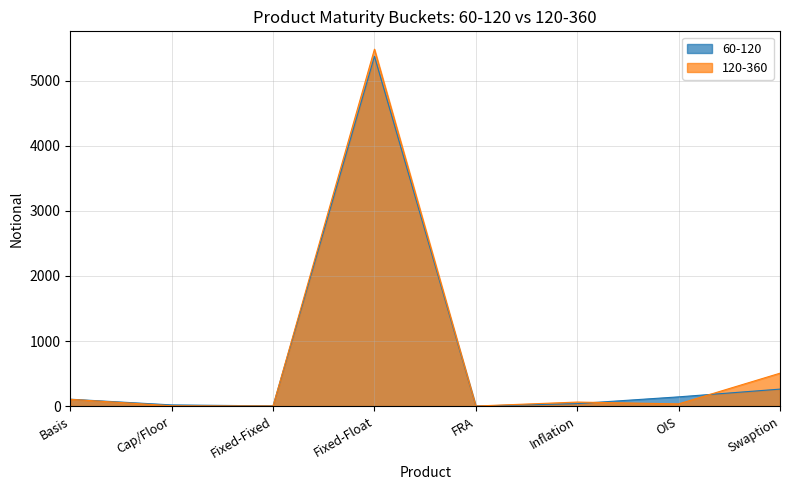

At which category does 60-120 reach its first local peak?

Fixed-Float